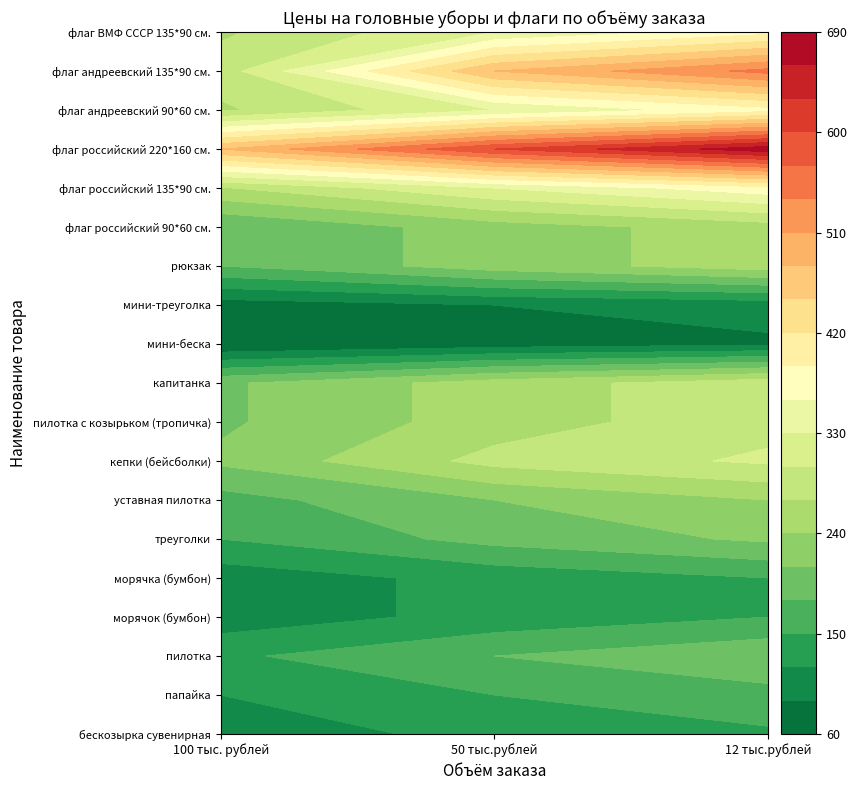

Rank the series at пилотка from highest to lowest value.

флаг российский 220*160 см., флаг андреевский 135*90 см., флаг российский 135*90 см., флаг ВМФ СССР 135*90 см., флаг андреевский 90*60 см., кепки (бейсболки), пилотка с козырьком (тропичка), капитанка, рюкзак, флаг российский 90*60 см., уставная пилотка, треуголки, пилотка, папайка, морячок (бумбон), морячка (бумбон), бескозырка сувенирная, мини-треуголка, мини-беска